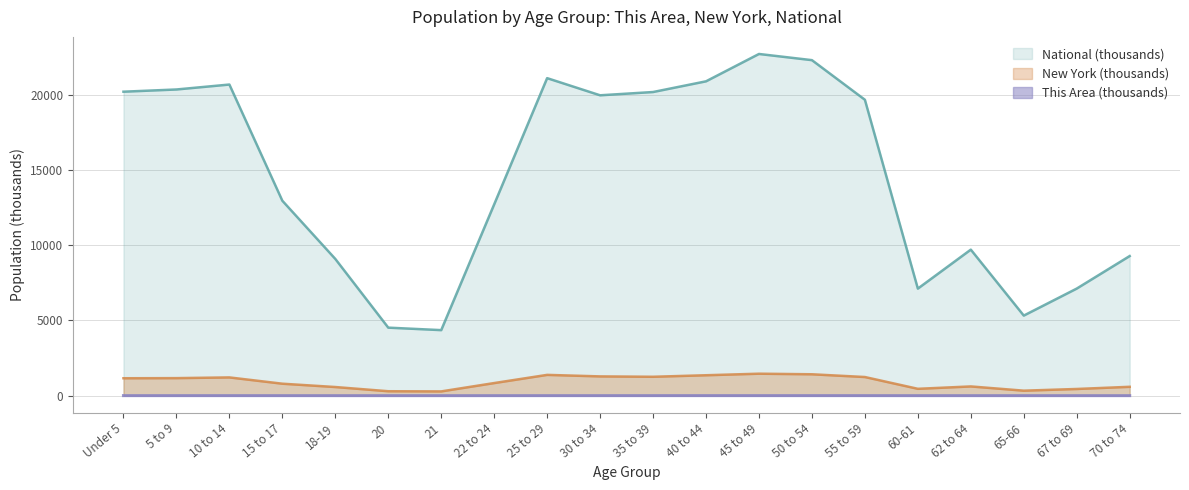

What is the spread (max minus min) of values at 60-61?

7113.0